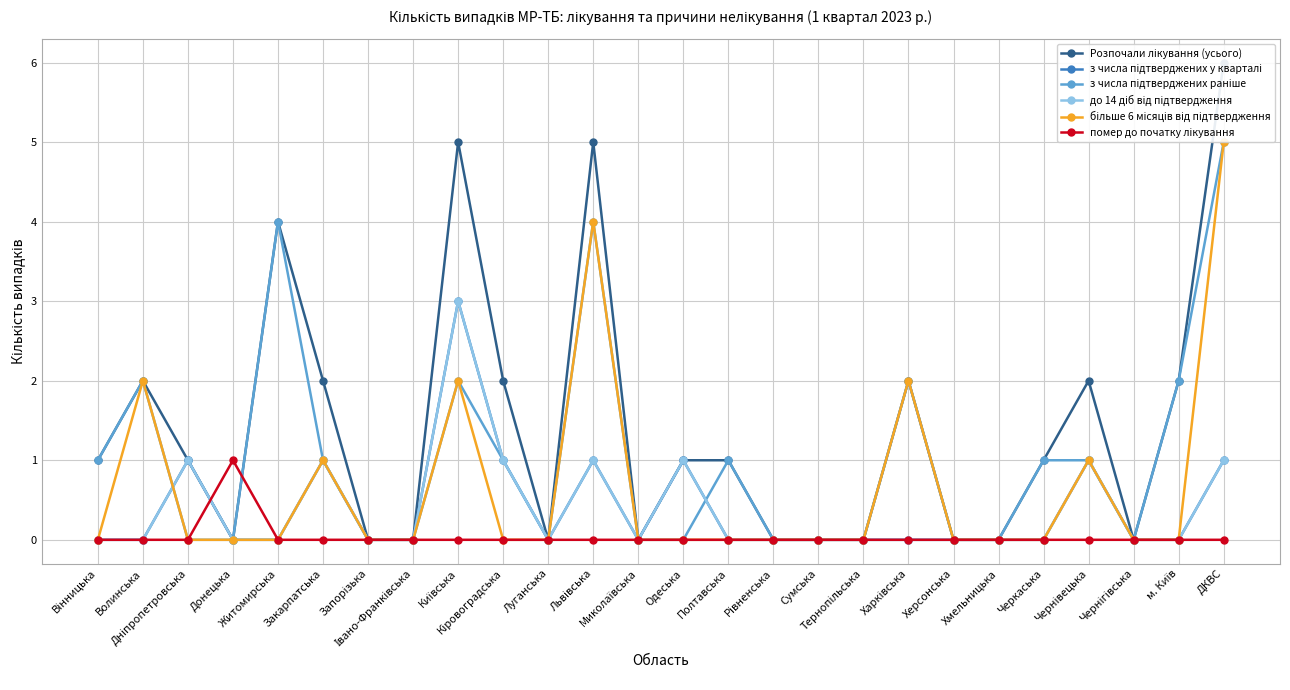

What is the sum of the з числа підтверджених раніше values at Львівська and Миколаївська?

4